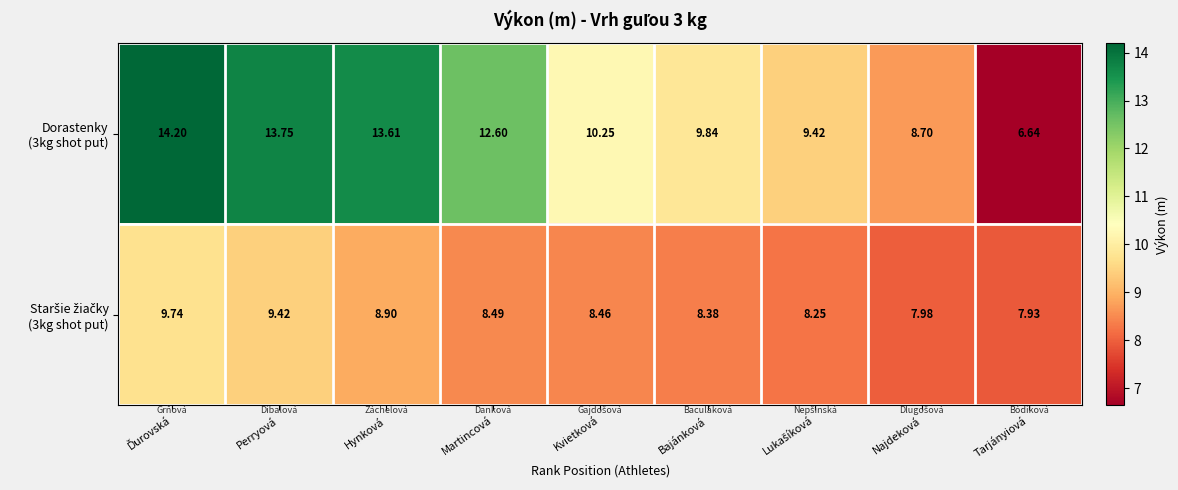

What is the spread (max minus min) of values at Perryová?

4.3